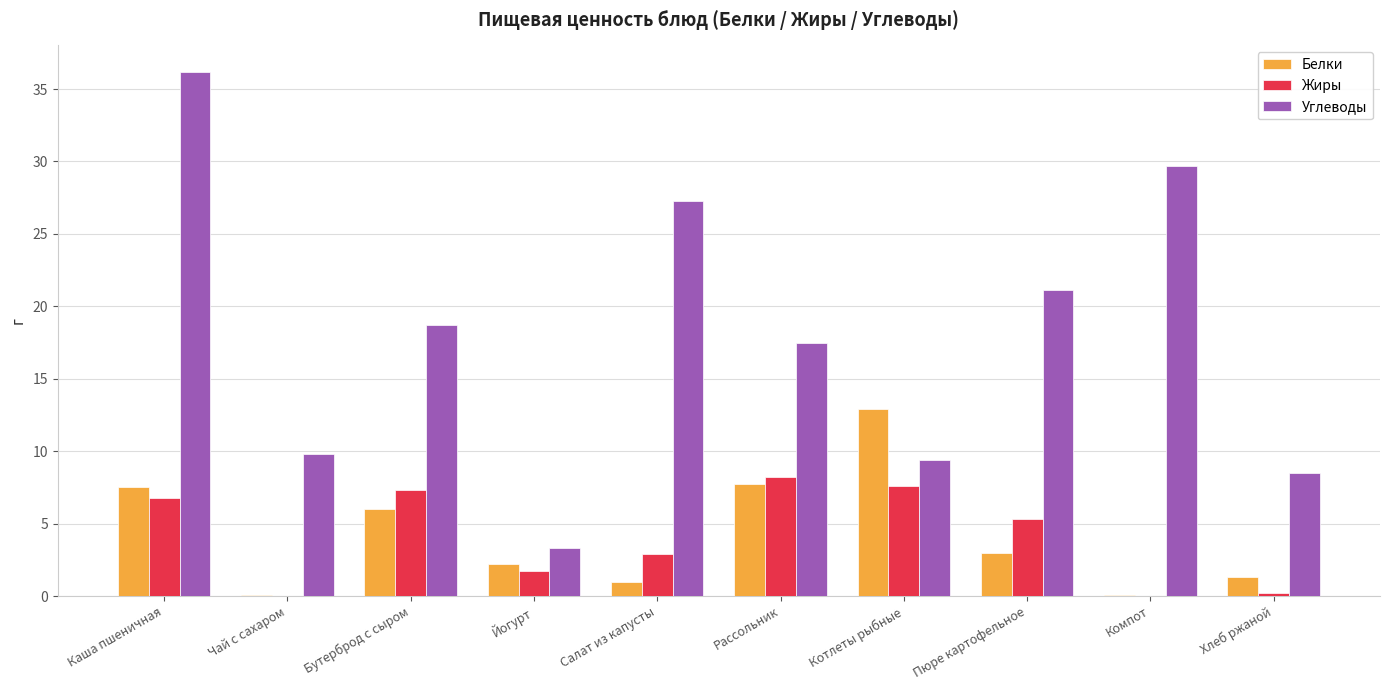

At which label does Углеводы first exceed 18?

Каша пшеничная